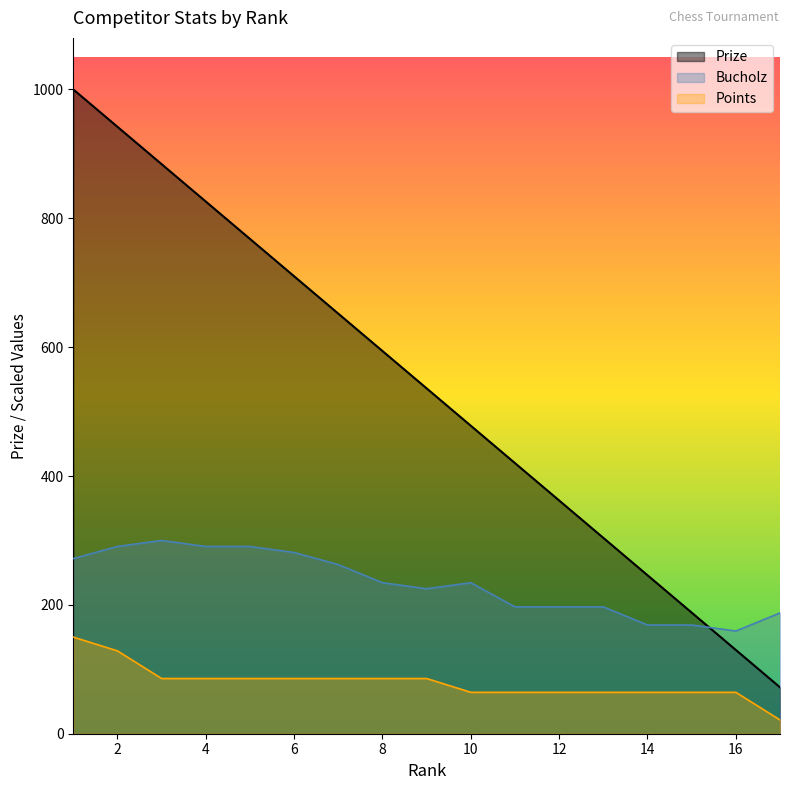

Count the number of data series in this chart.

3